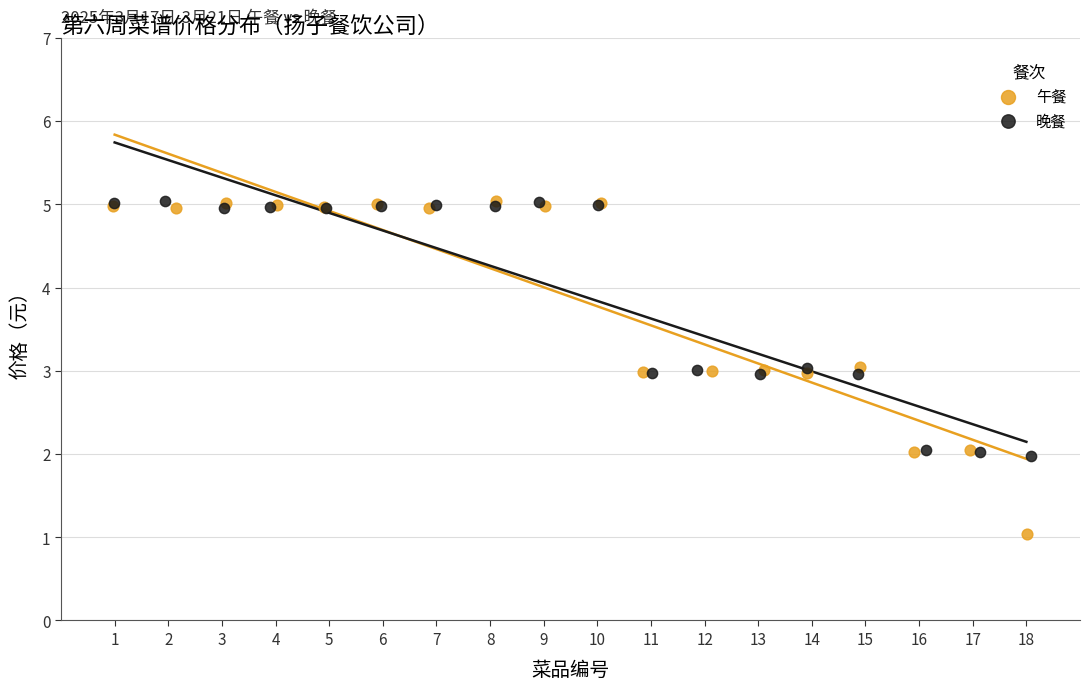

Which series reaches the minimum Y coordinate?

午餐